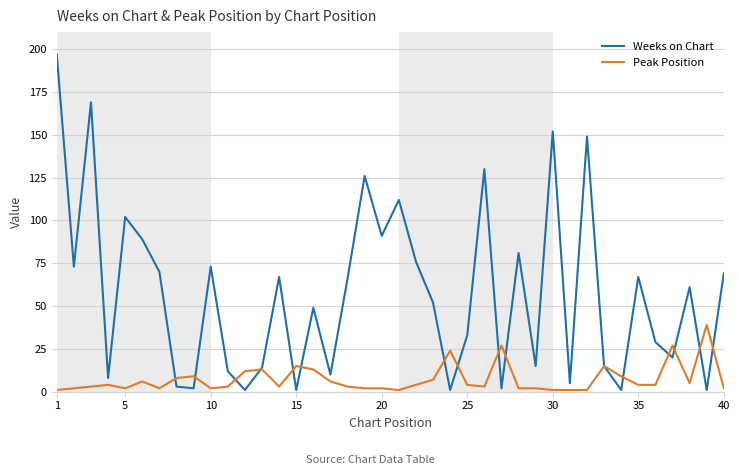

After their last crossing, which series has the higher values: Weeks on Chart or Peak Position?

Weeks on Chart